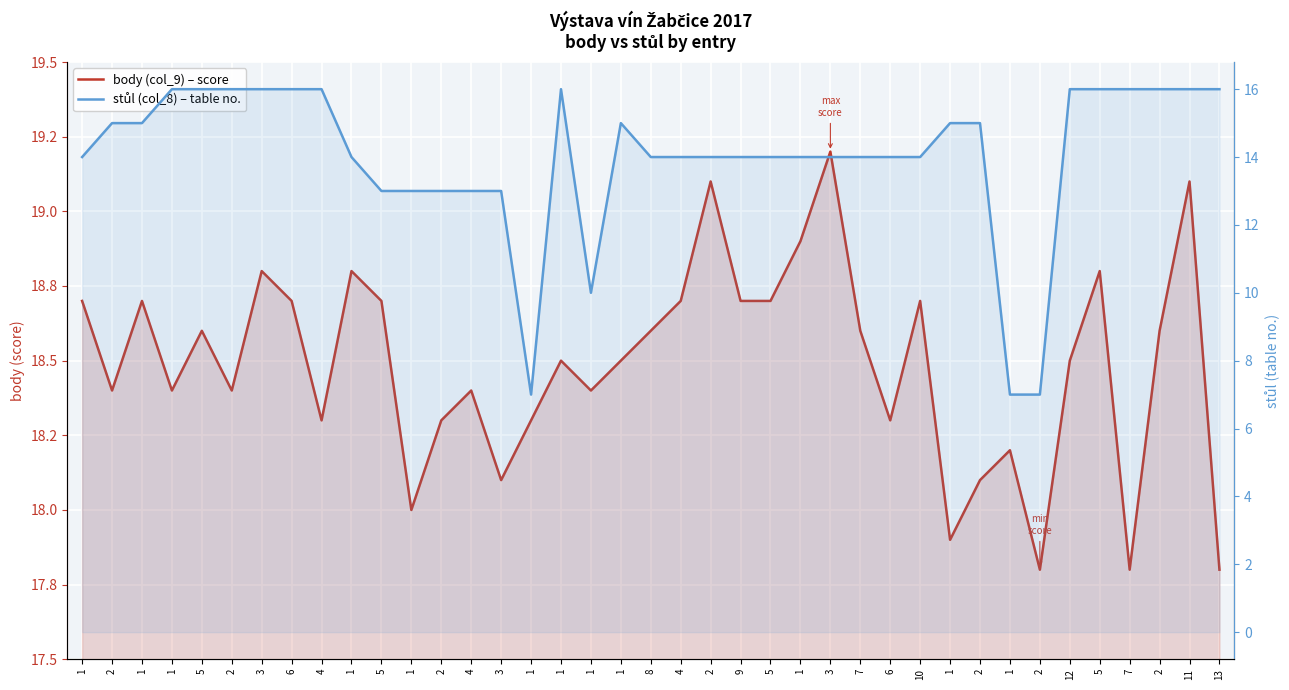

What is the highest value of the stůl (col_8) – table no. series?

16.0